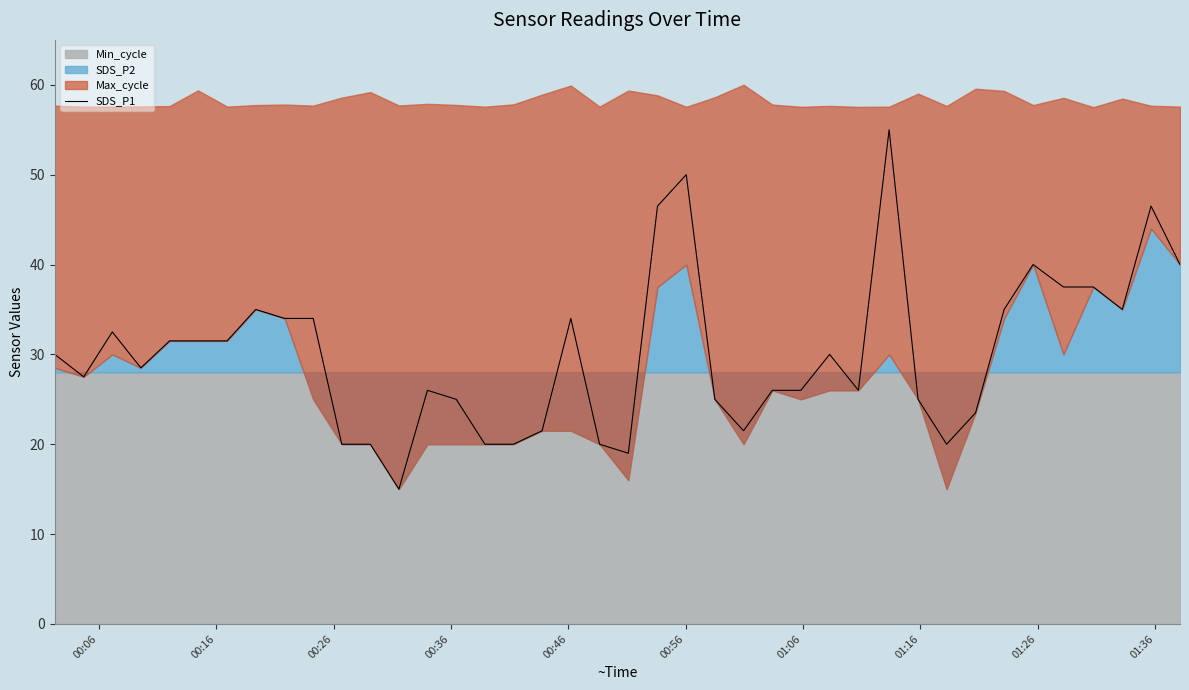

What is the sum of all values?

1202.5